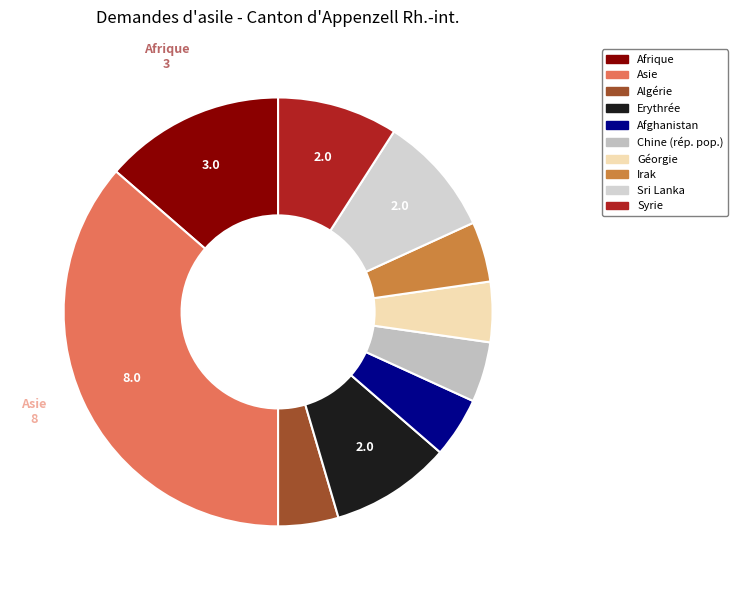

Approximately how many times larger is the value at Sri Lanka compared to Algérie?

2.0